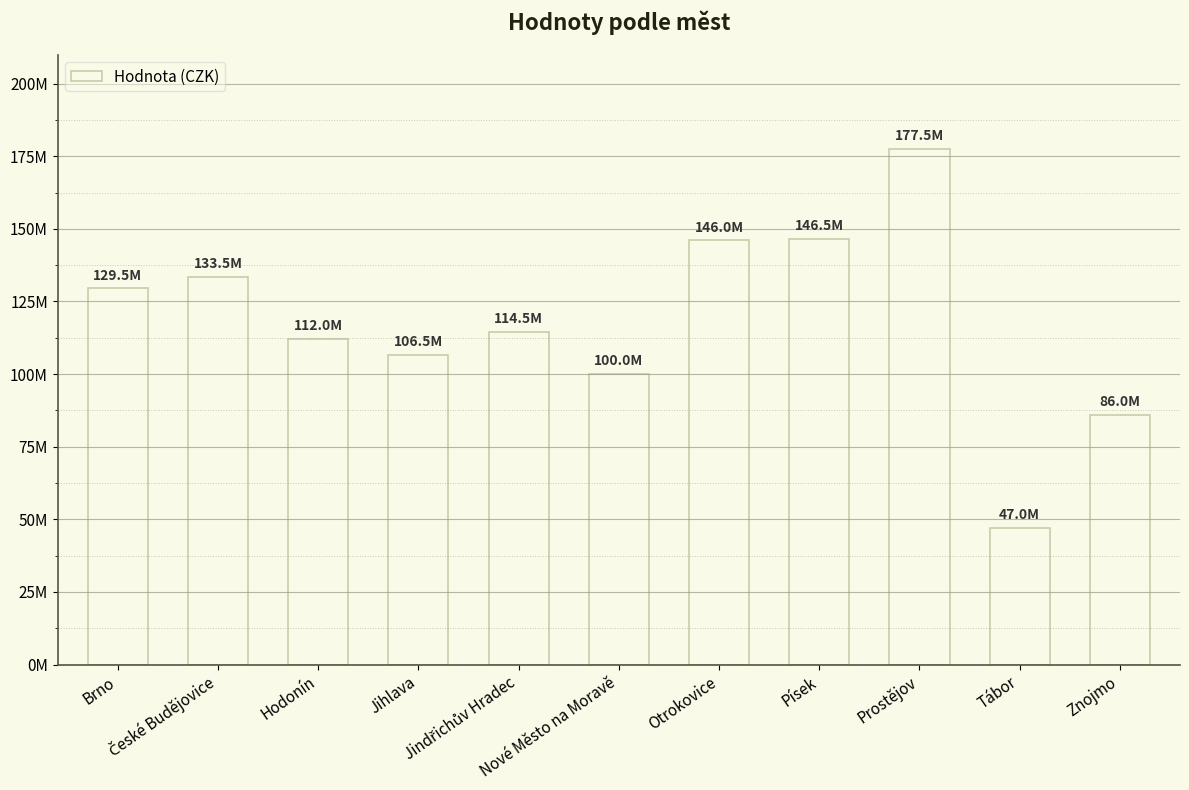

What is the sum of the values at Znojmo and Nové Město na Moravě?

186000000